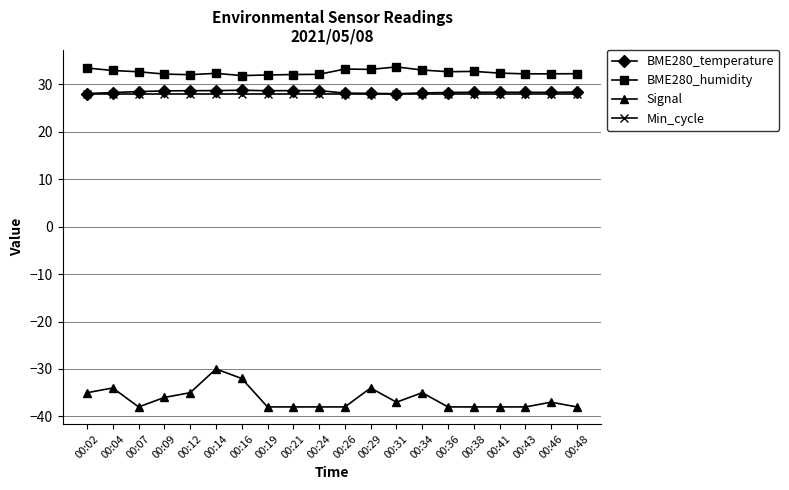

True or false: BME280_humidity and BME280_temperature intersect in this chart.

False